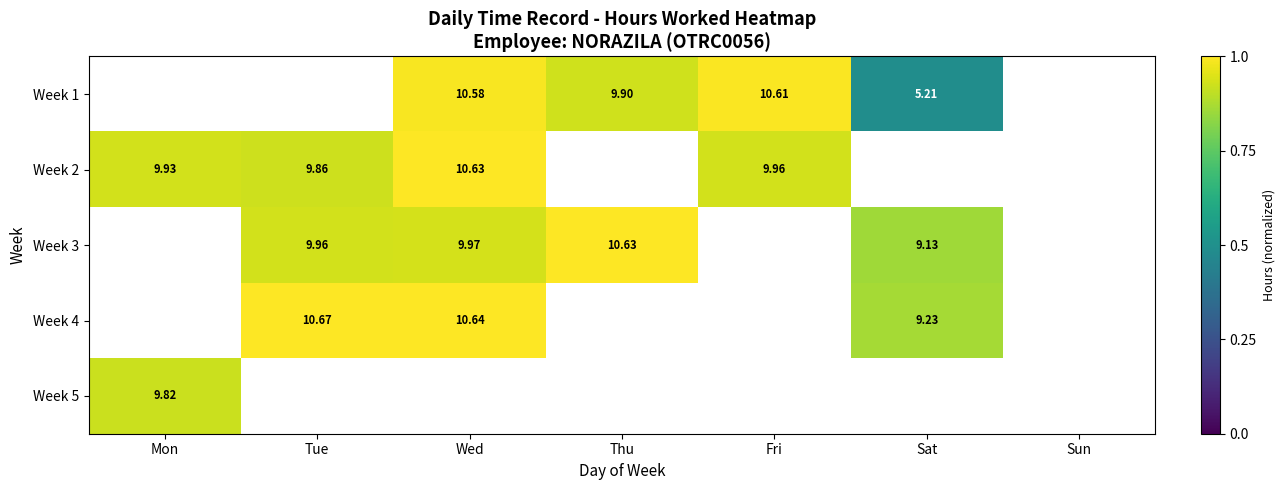

Which label corresponds to the smallest value in the chart?

Sat